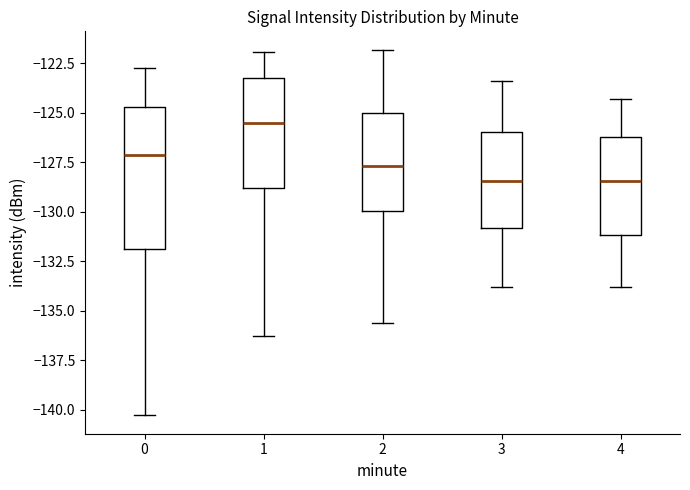

Which box is the tallest, from its lower edge to its upper edge?

0